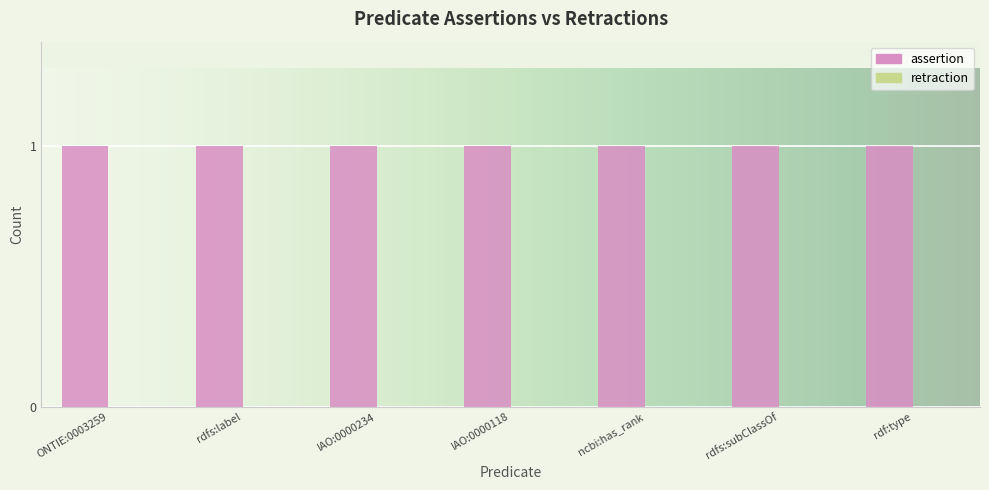

Which category has the highest value in the retraction series?

ONTIE:0003259